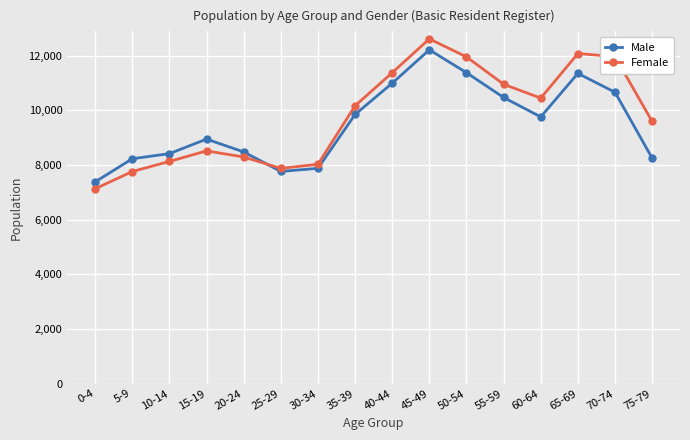

Where is the first local maximum for Male?

15-19